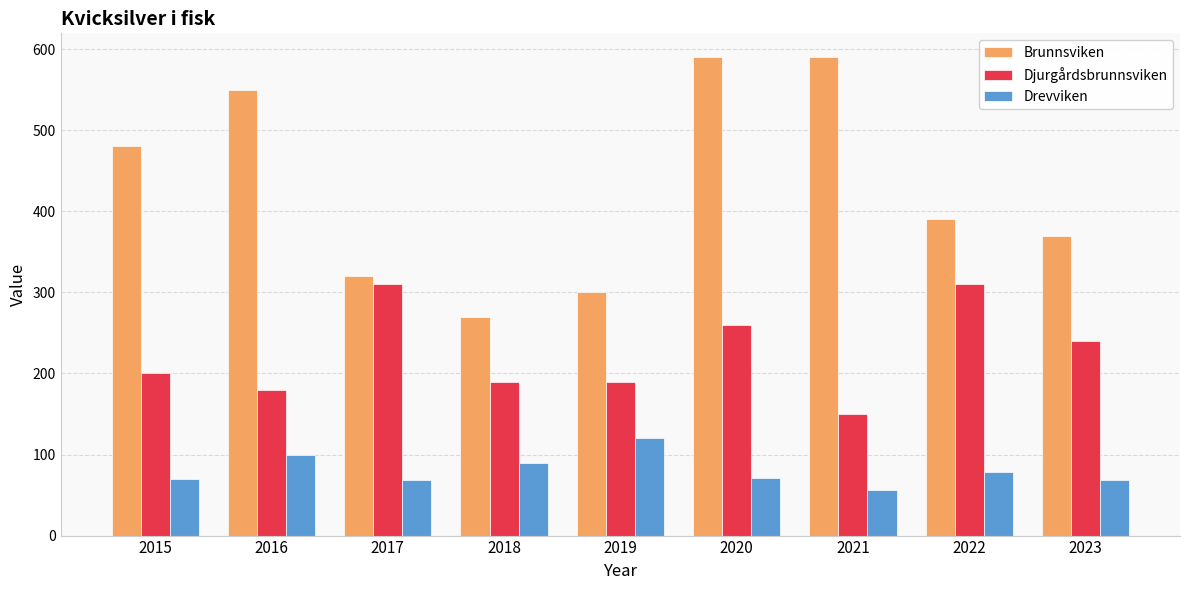

True or false: Djurgårdsbrunnsviken has a value of 48 at 2016.

False